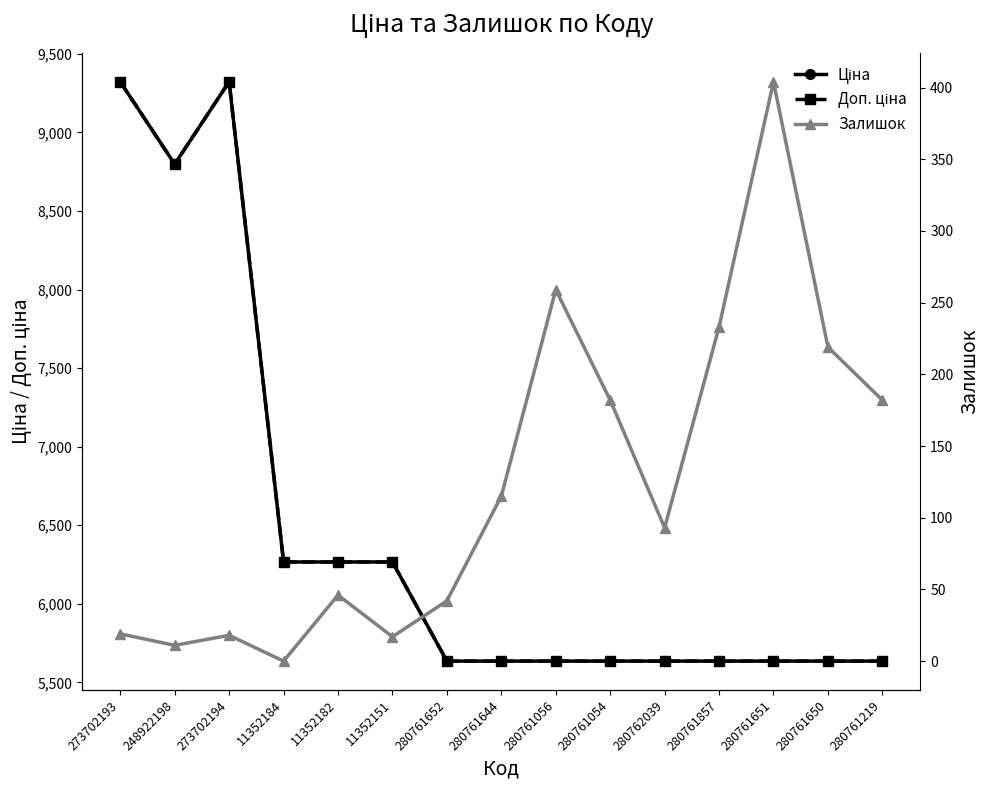

How many series are shown in this chart?

3